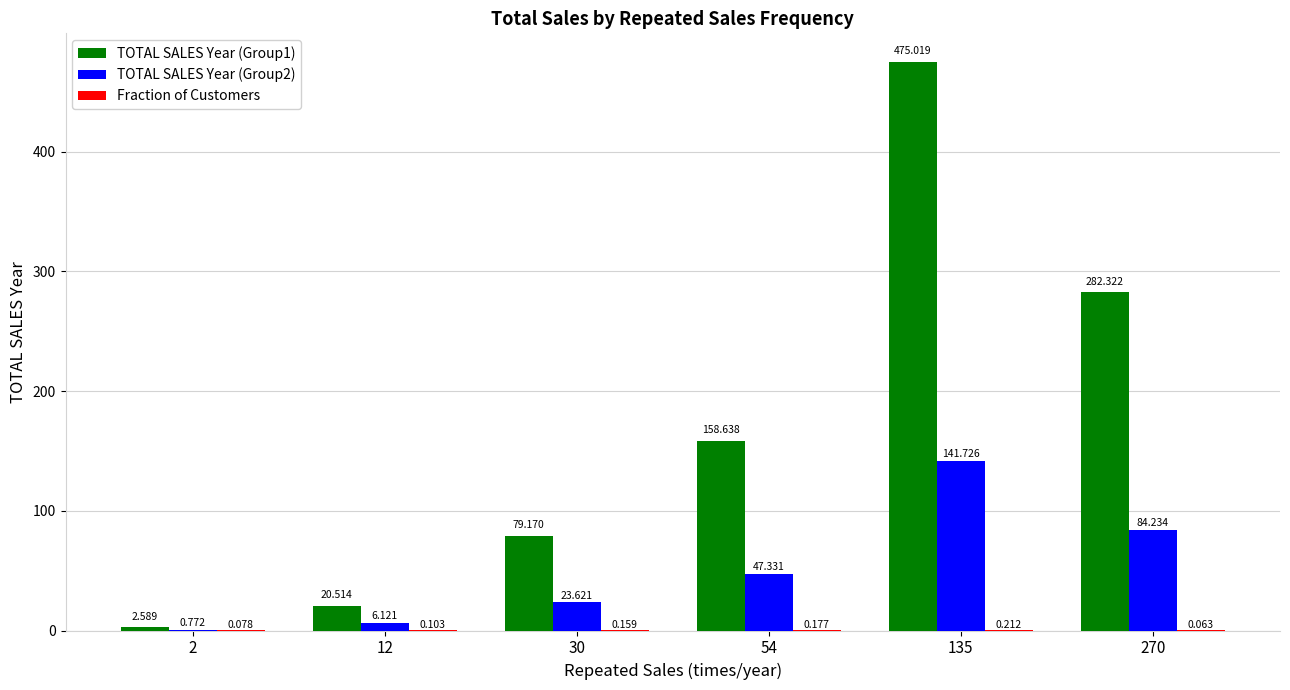

Rank the series by their average value, from highest to lowest.

TOTAL SALES Year (Group1), TOTAL SALES Year (Group2), Fraction of Customers